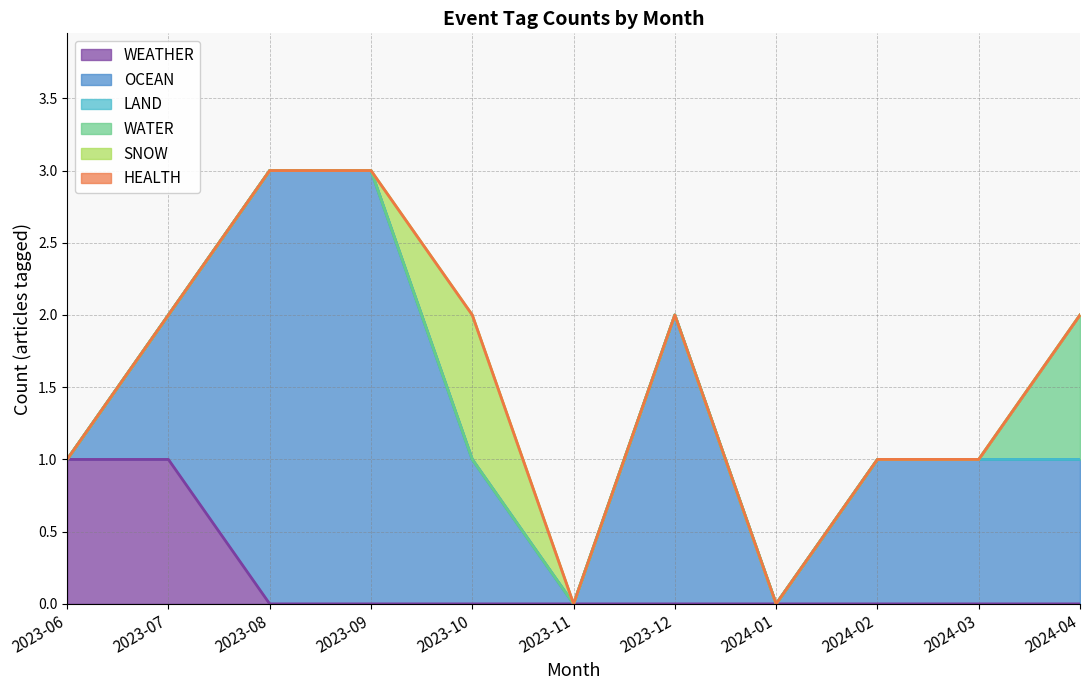

Which series has the widest spread of values?

OCEAN